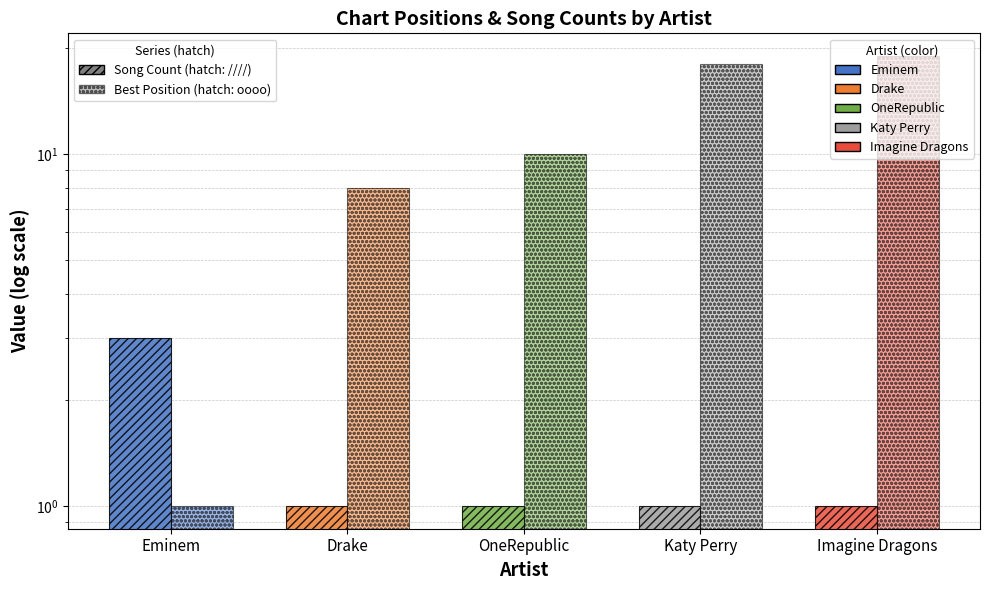

Reading left to right, extract all data points from this chart.

Song Count: Eminem=3	Drake=1	OneRepublic=1	Katy Perry=1	Imagine Dragons=1
Best Position: Eminem=1	Drake=8	OneRepublic=10	Katy Perry=18	Imagine Dragons=19